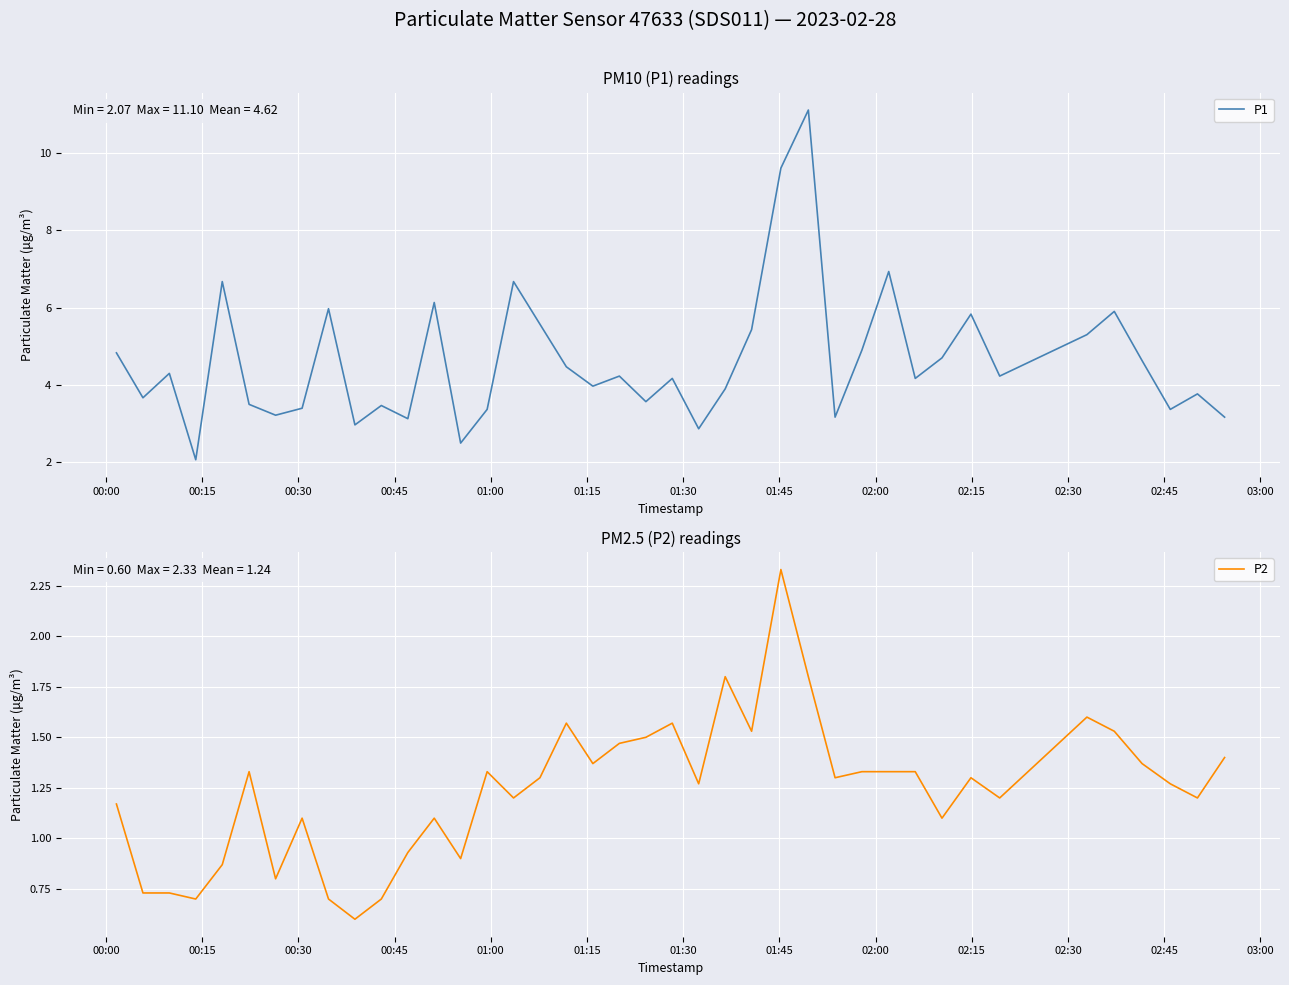

What is the greatest value displayed?

11.1